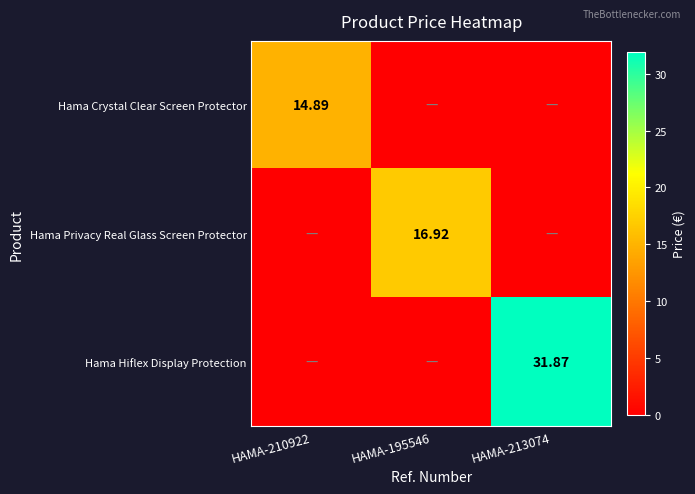

Rank the categories by Hama Hiflex Display Protection value from lowest to highest.

HAMA-210922, HAMA-195546, HAMA-213074